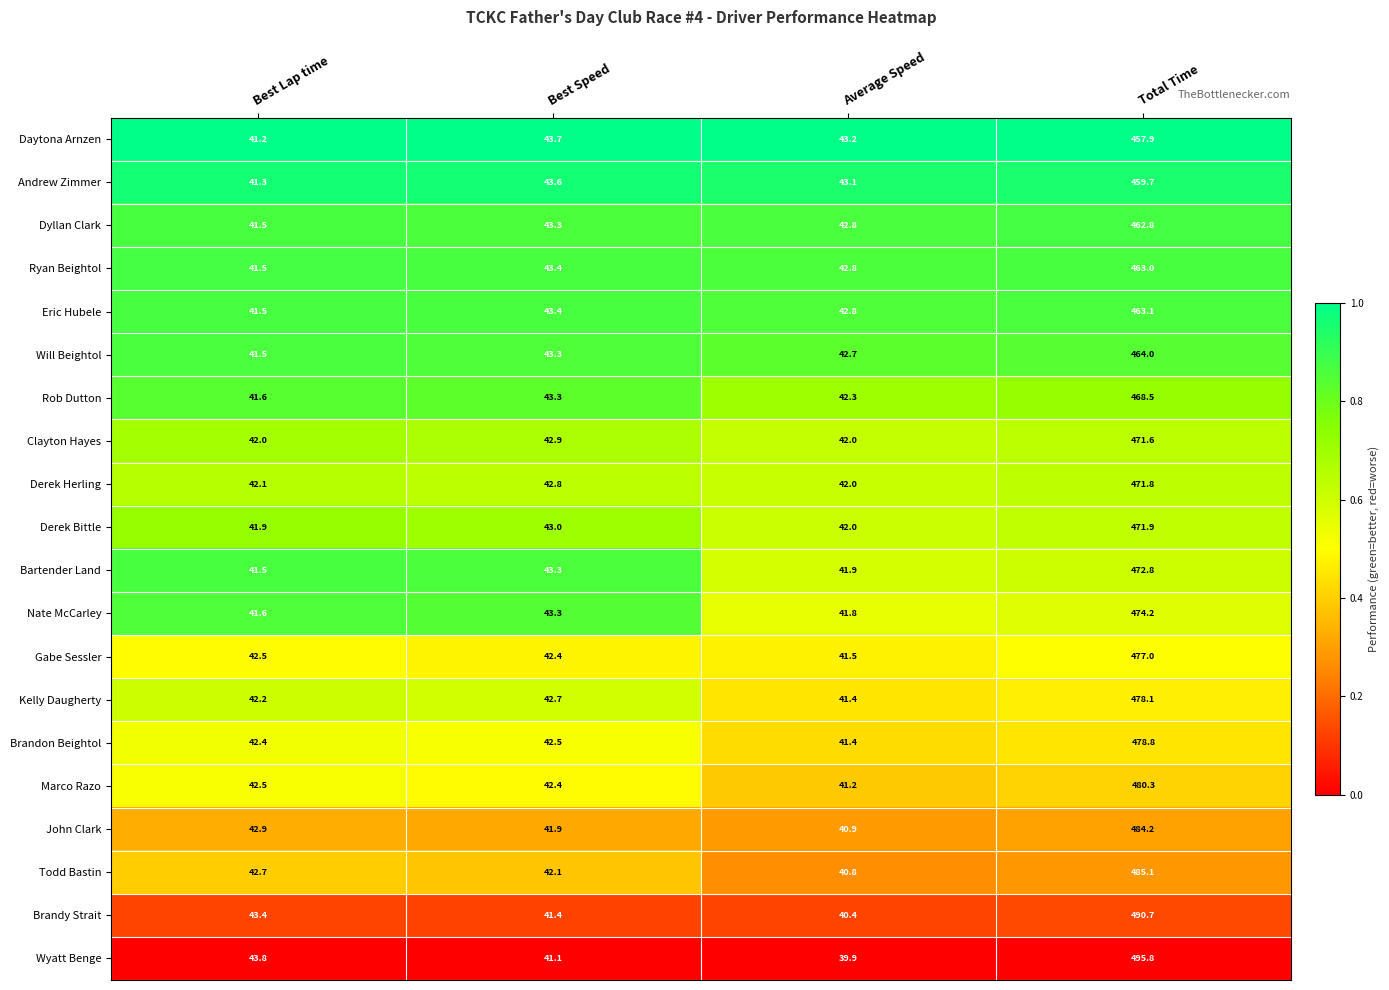

The value of Wyatt Benge at Best Lap time is 71.3. True or false?

False